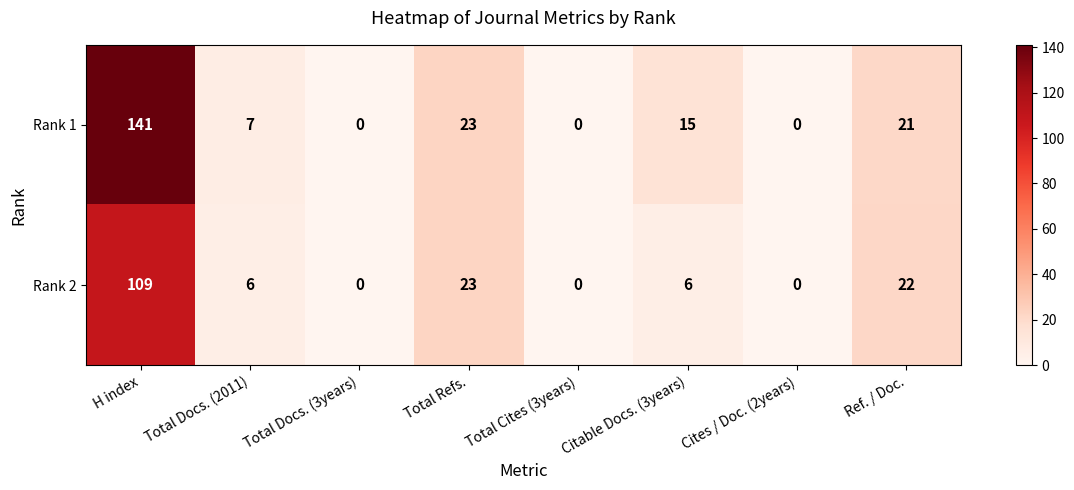

The Rank 1 series shows 188 at H index. True or false?

False